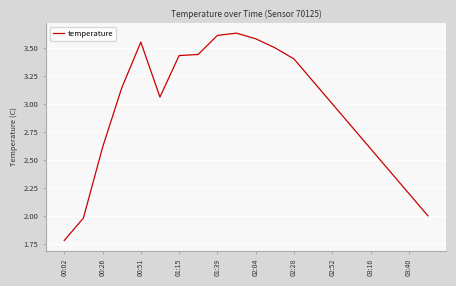

What is the smallest value displayed?

1.8